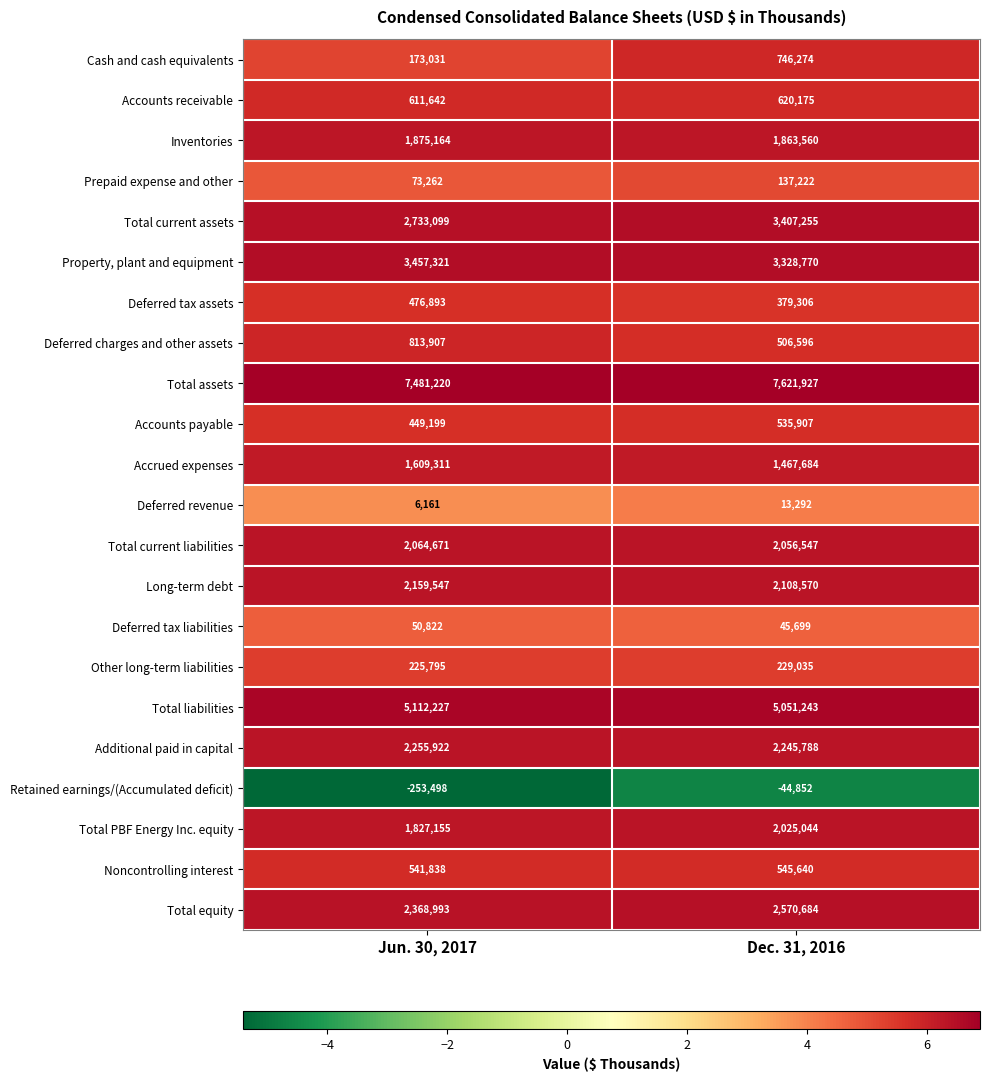

Where is Property, plant and equipment nearest to the value 3393045?

Dec. 31, 2016